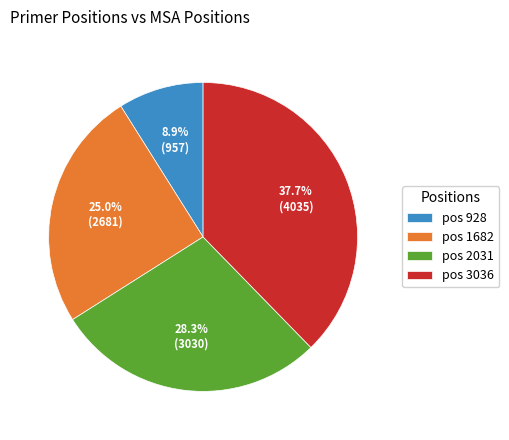

How many segments does this pie chart have?

4